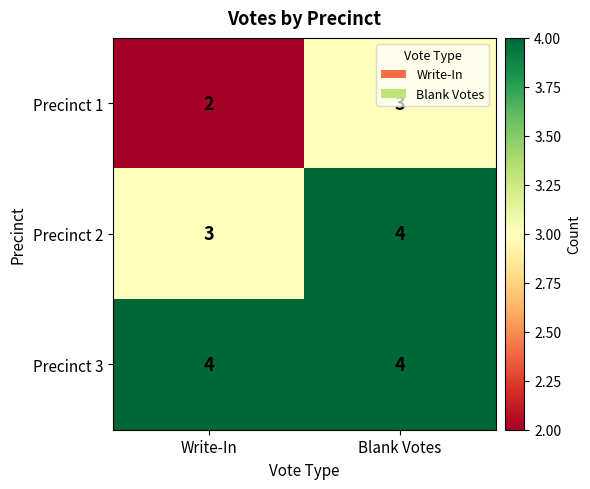

What is the sum of all Precinct 3 values?

8